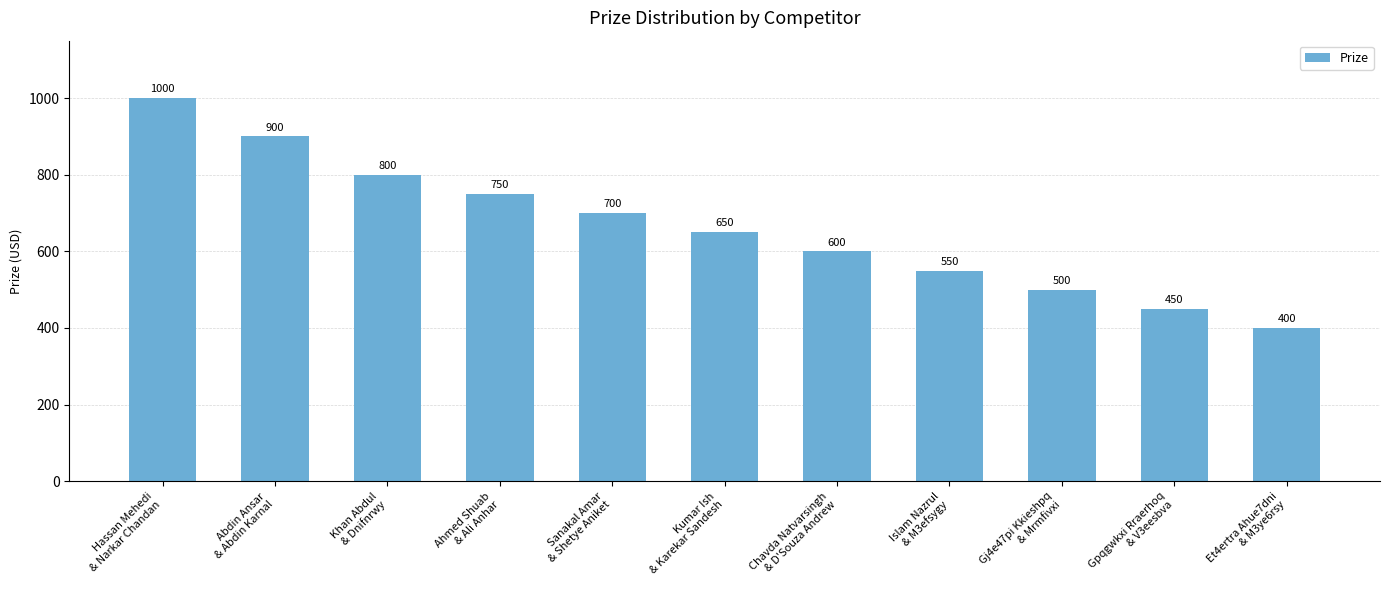

What is the sum of all values?

7300